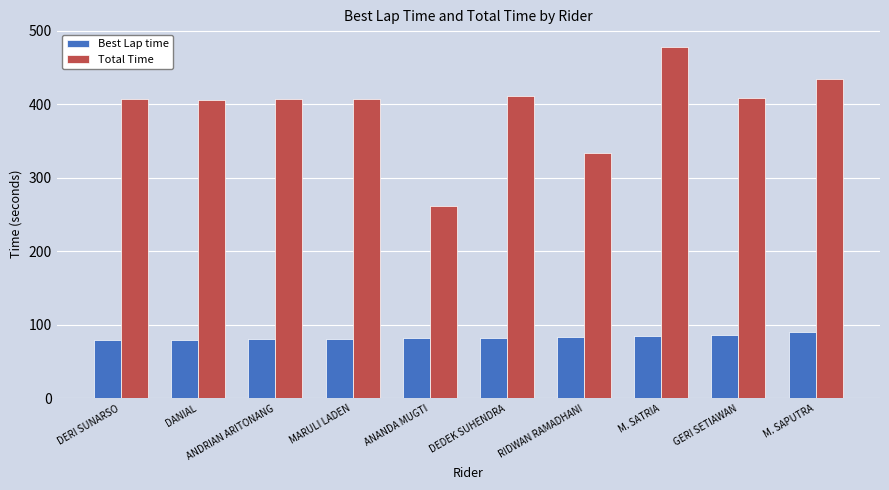

What is the spread (max minus min) of values at GERI SETIAWAN?

323.1